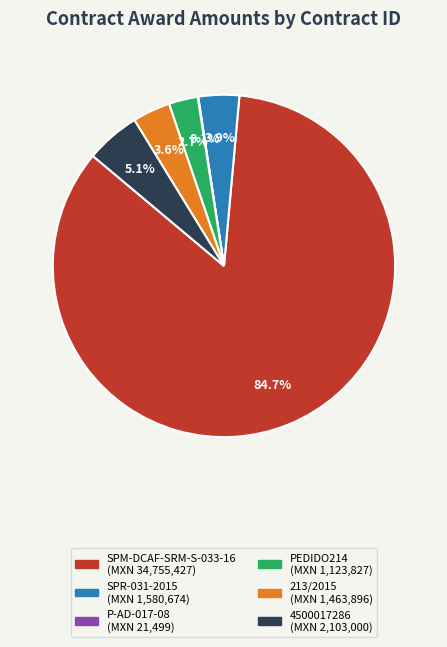

Which category accounts for the majority?

SPM-DCAF-SRM-S-033-16